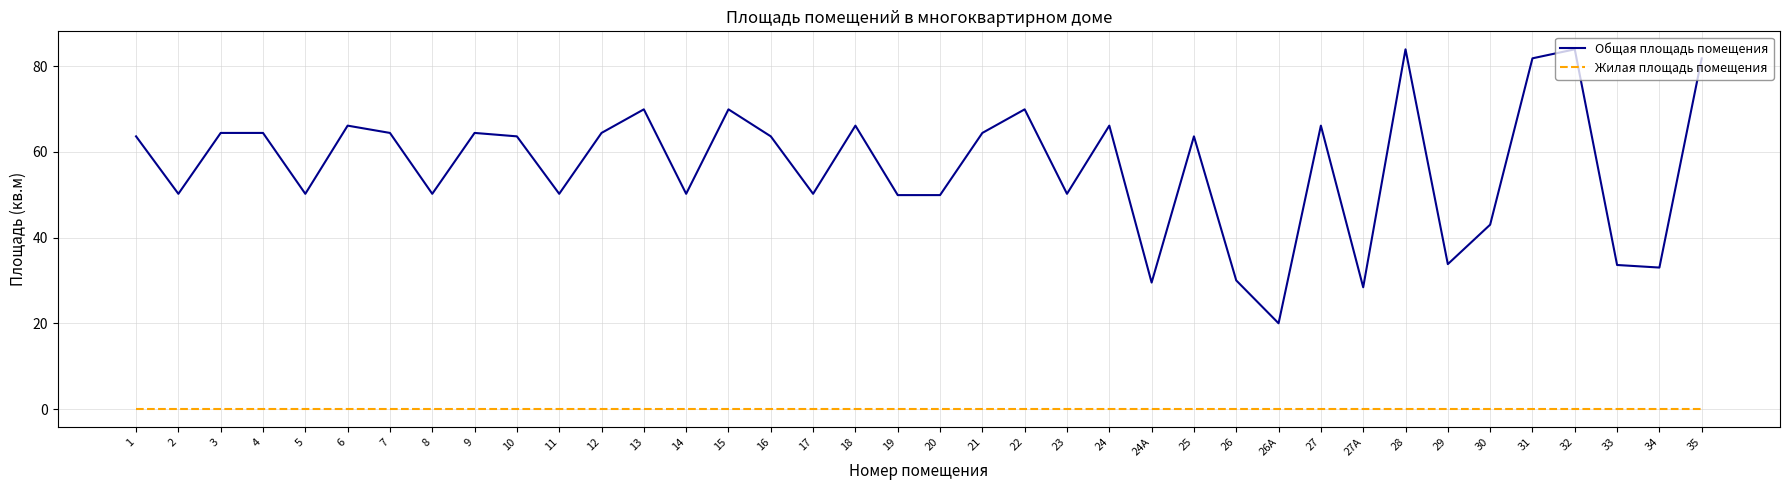

The value of Общая площадь помещения at 3 is 64.4. True or false?

True